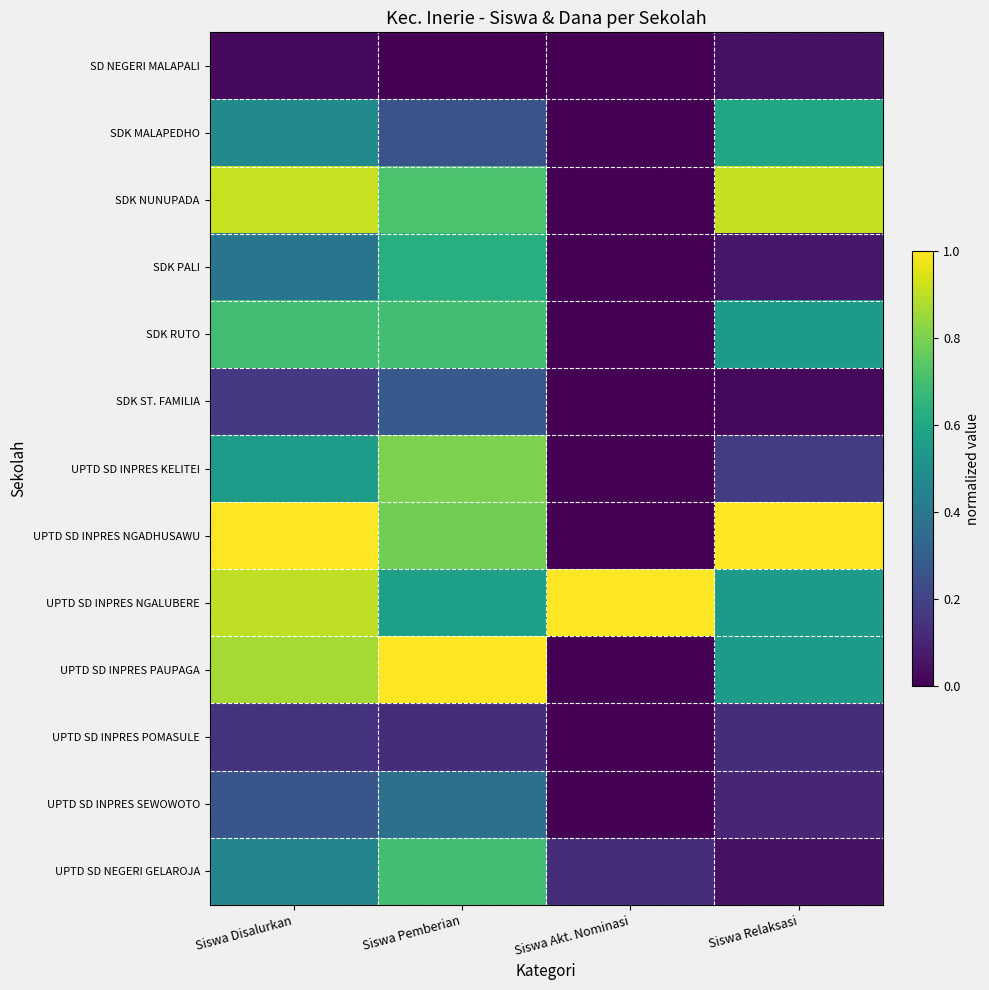

Reading left to right, what are all the values shown in this chart?

SD NEGERI MALAPALI: Siswa Disalurkan=0.0	Siswa Pemberian=0.0	Siswa Akt. Nominasi=0.0	Siswa Relaksasi=0.0
SDK MALAPEDHO: Siswa Disalurkan=0.5	Siswa Pemberian=0.3	Siswa Akt. Nominasi=0.0	Siswa Relaksasi=0.6
SDK NUNUPADA: Siswa Disalurkan=0.9	Siswa Pemberian=0.7	Siswa Akt. Nominasi=0.0	Siswa Relaksasi=0.9
SDK PALI: Siswa Disalurkan=0.4	Siswa Pemberian=0.6	Siswa Akt. Nominasi=0.0	Siswa Relaksasi=0.1
SDK RUTO: Siswa Disalurkan=0.7	Siswa Pemberian=0.7	Siswa Akt. Nominasi=0.0	Siswa Relaksasi=0.5
SDK ST. FAMILIA: Siswa Disalurkan=0.2	Siswa Pemberian=0.3	Siswa Akt. Nominasi=0.0	Siswa Relaksasi=0.0
UPTD SD INPRES KELITEI: Siswa Disalurkan=0.5	Siswa Pemberian=0.8	Siswa Akt. Nominasi=0.0	Siswa Relaksasi=0.2
UPTD SD INPRES NGADHUSAWU: Siswa Disalurkan=1.0	Siswa Pemberian=0.8	Siswa Akt. Nominasi=0.0	Siswa Relaksasi=1.0
UPTD SD INPRES NGALUBERE: Siswa Disalurkan=0.9	Siswa Pemberian=0.6	Siswa Akt. Nominasi=1.0	Siswa Relaksasi=0.5
UPTD SD INPRES PAUPAGA: Siswa Disalurkan=0.9	Siswa Pemberian=1.0	Siswa Akt. Nominasi=0.0	Siswa Relaksasi=0.5
UPTD SD INPRES POMASULE: Siswa Disalurkan=0.1	Siswa Pemberian=0.1	Siswa Akt. Nominasi=0.0	Siswa Relaksasi=0.1
UPTD SD INPRES SEWOWOTO: Siswa Disalurkan=0.3	Siswa Pemberian=0.4	Siswa Akt. Nominasi=0.0	Siswa Relaksasi=0.1
UPTD SD NEGERI GELAROJA: Siswa Disalurkan=0.5	Siswa Pemberian=0.7	Siswa Akt. Nominasi=0.1	Siswa Relaksasi=0.0